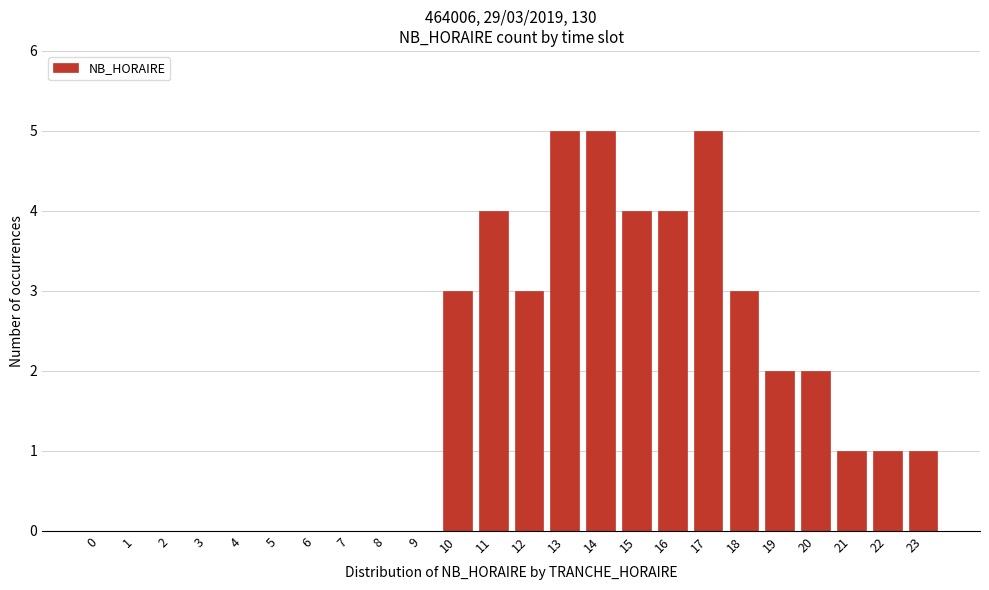

Reading right to left, extract all data points from this chart.

23=1	22=1	21=1	20=2	19=2	18=3	17=5	16=4	15=4	14=5	13=5	12=3	11=4	10=3	9=0	8=0	7=0	6=0	5=0	4=0	3=0	2=0	1=0	0=0